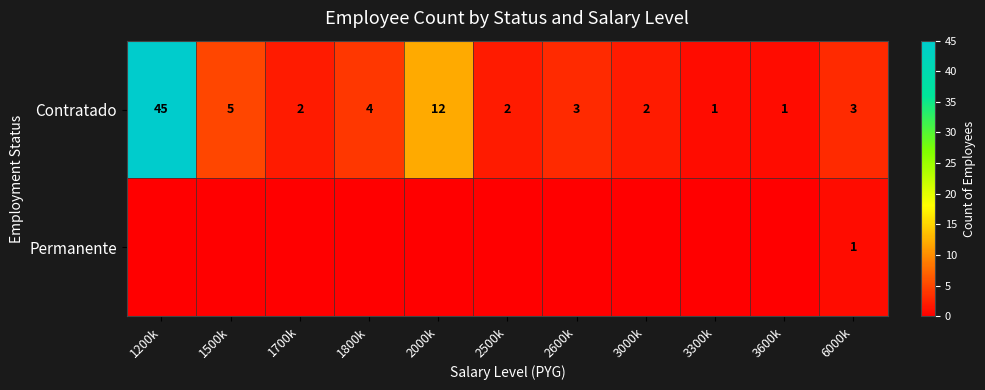

What is the average value of the Contratado series?

7